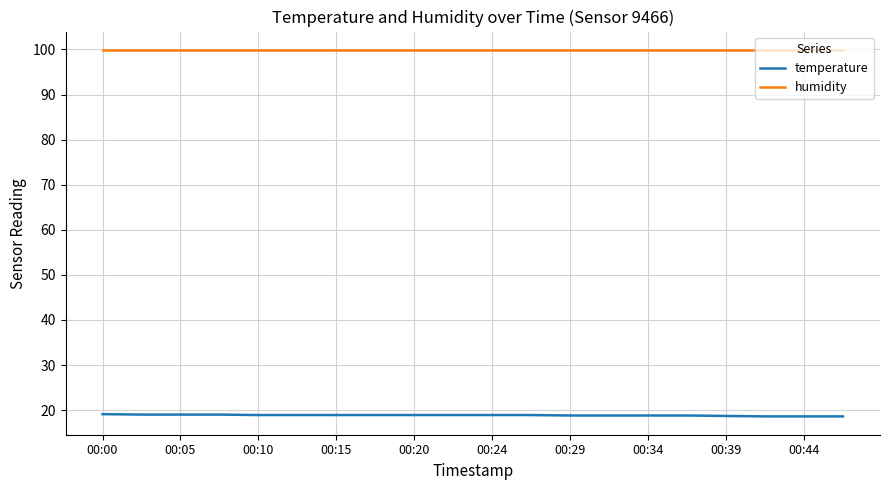

True or false: temperature and humidity cross at least once.

False